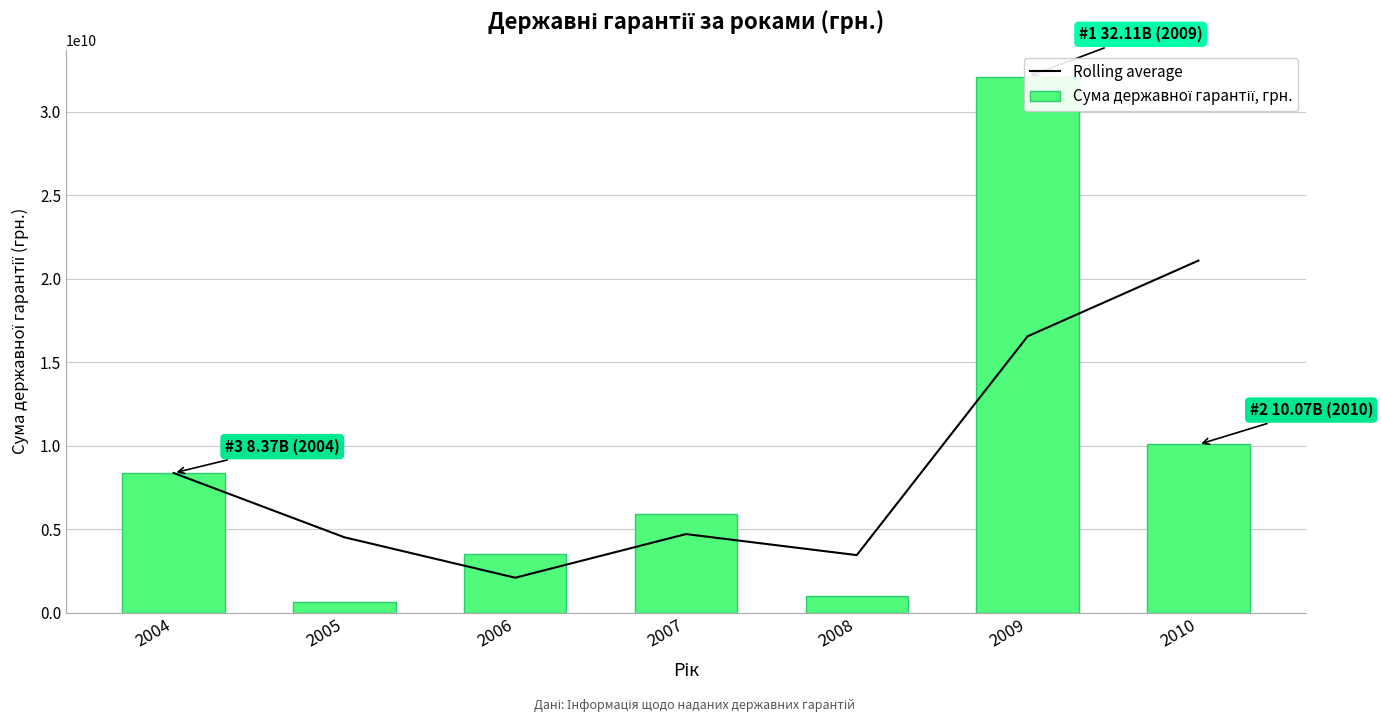

Rank the categories by Сума державної гарантії, грн. value from highest to lowest.

2009, 2010, 2004, 2007, 2006, 2008, 2005